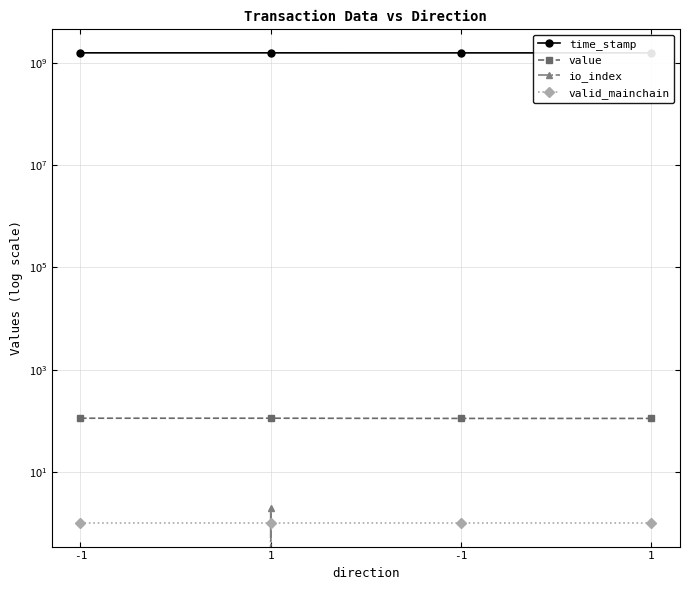

What is the difference between the highest and lowest values at 1?

1560142098.0